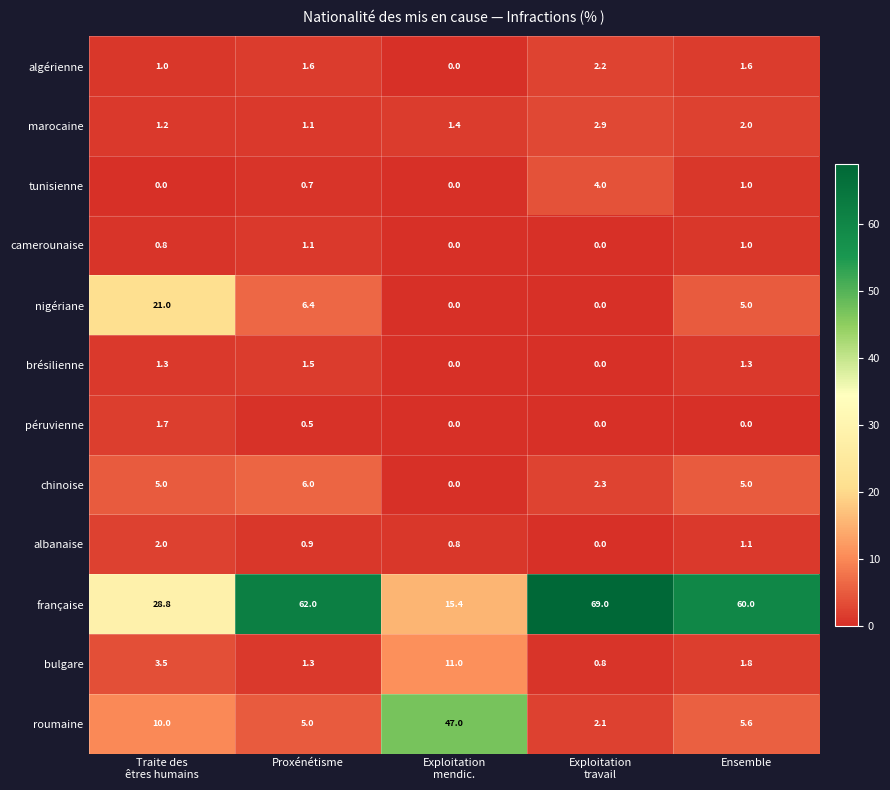

What is the total value across all series at Exploitation
mendic.?

75.6